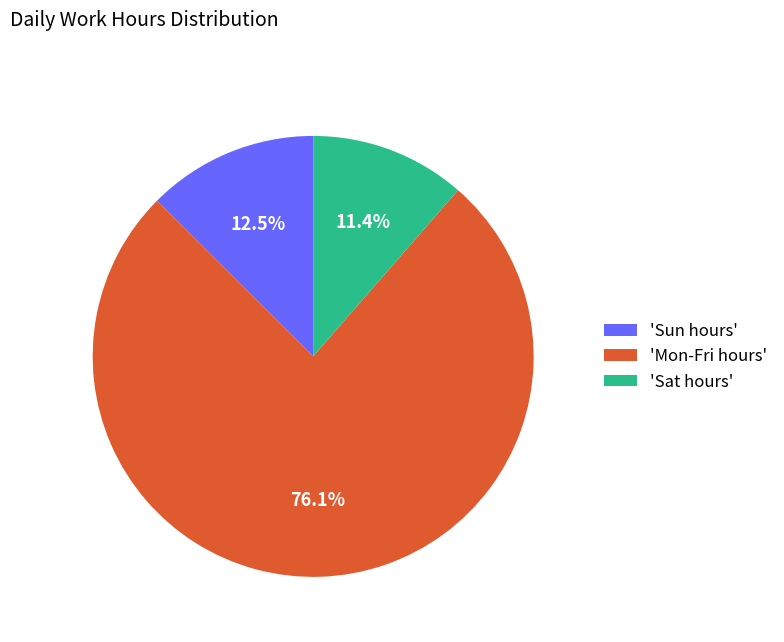

Which slice is the largest?

'Mon-Fri hours'